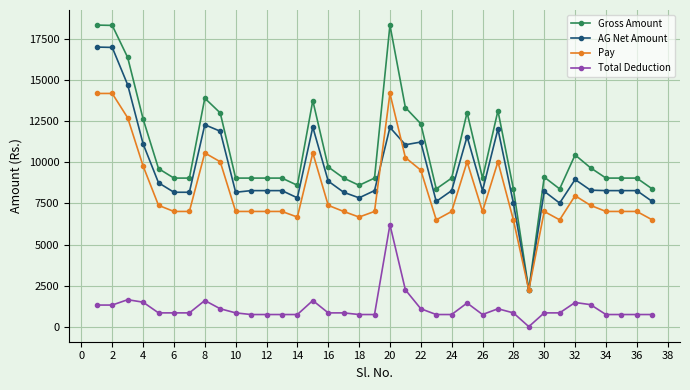

True or false: Total Deduction has more than 2 points higher than both neighbors.

True